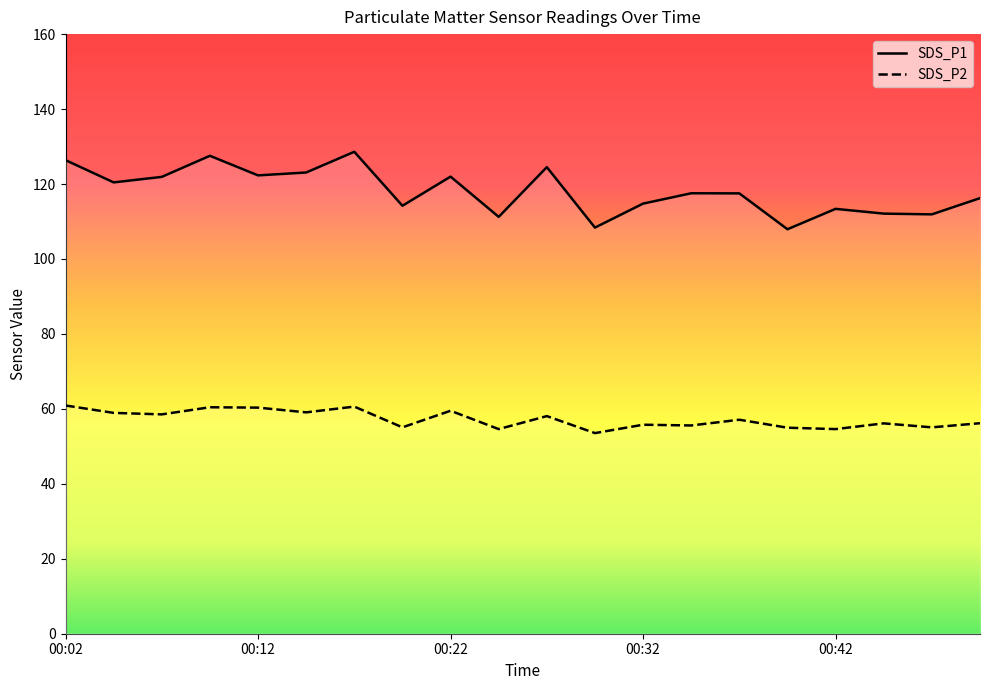

What is the sum of the SDS_P1 values at 00:25 and 00:15?

234.3